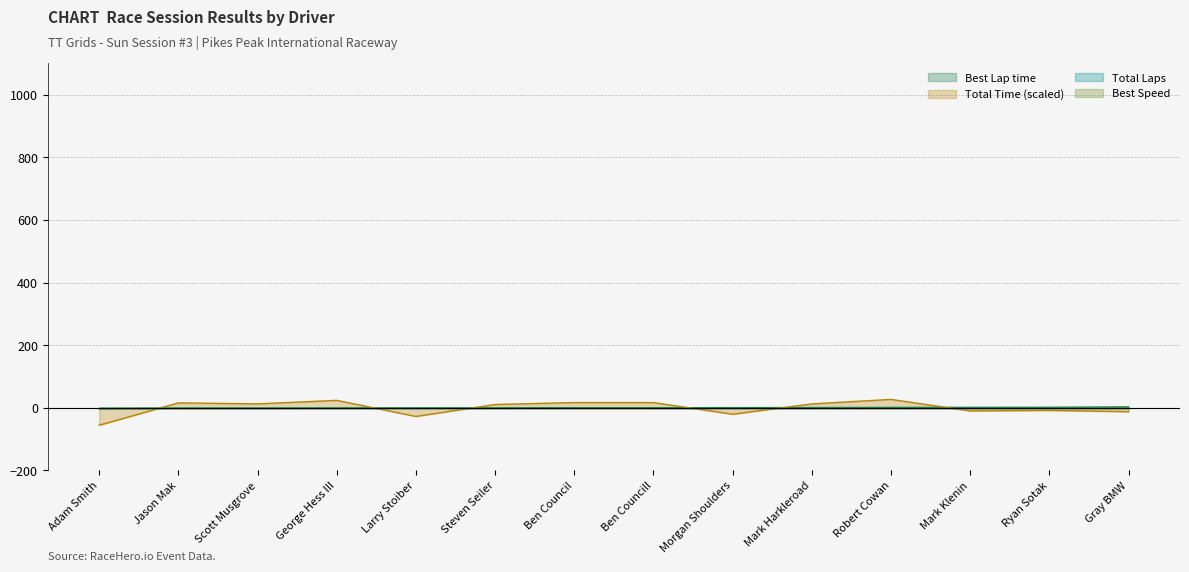

At how many categories does at least one series exceed -54?

14